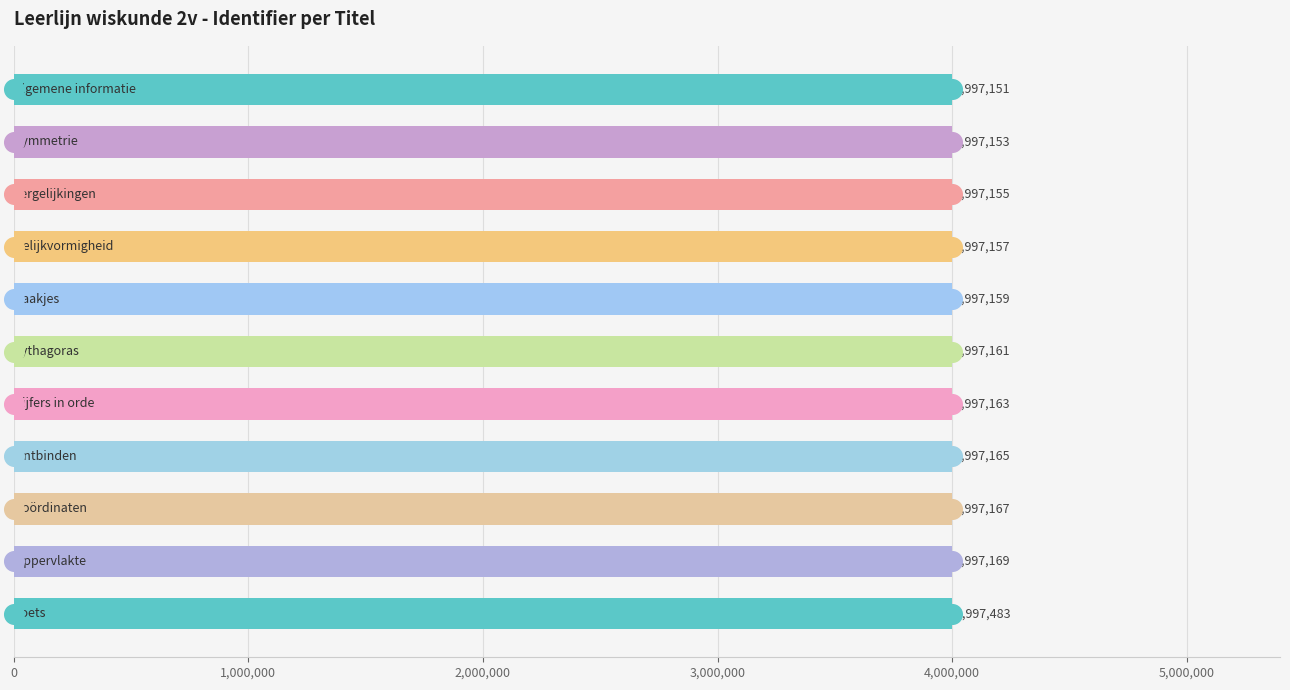

What is the ratio of the value at 8 to the value at 0?

1.0